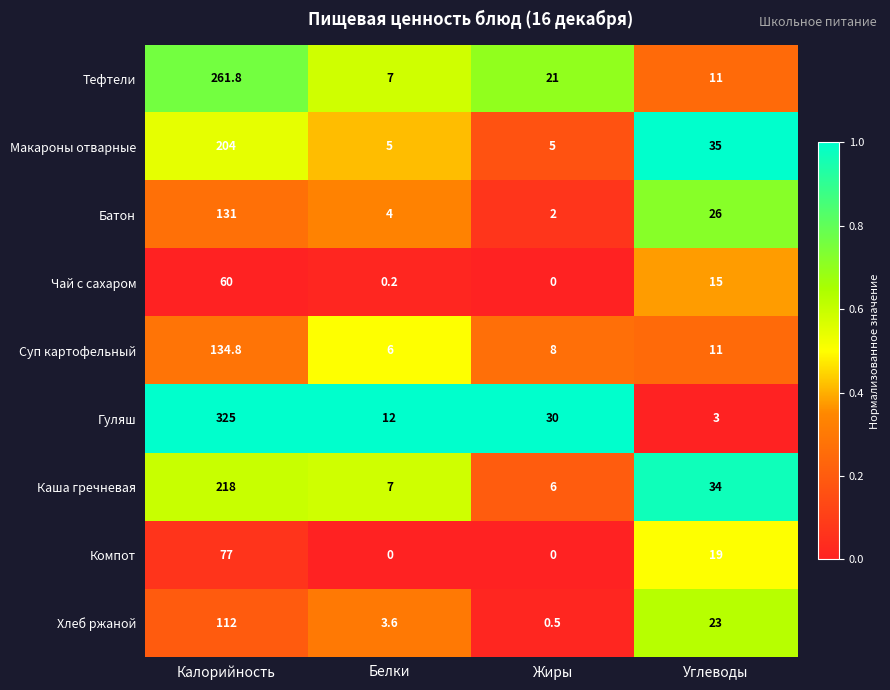

What is the total value across all series at Углеводы?

177.0